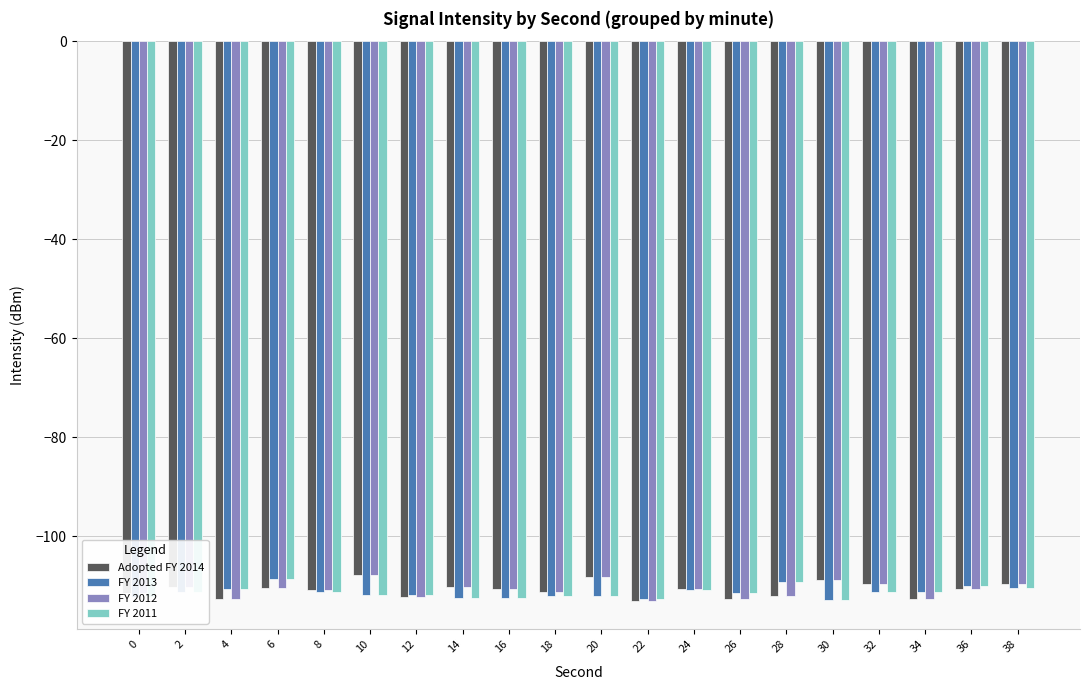

What is the total value across all series at 18?

-446.6